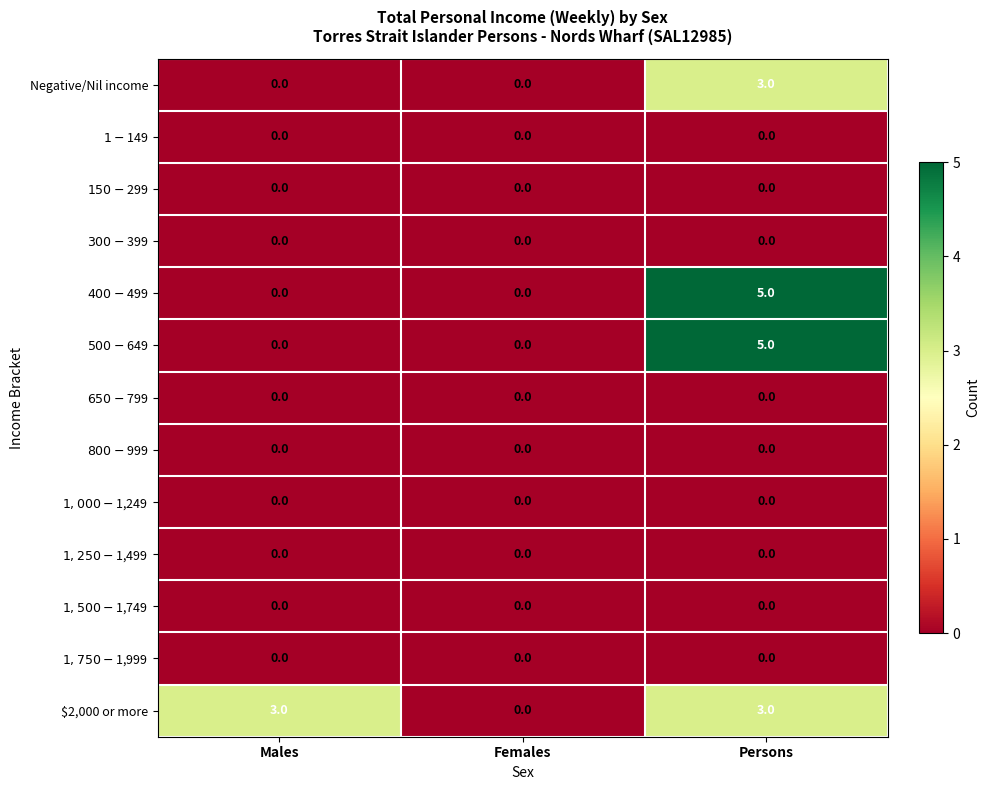

What is the sum of the Negative/Nil income values at Persons and Females?

3